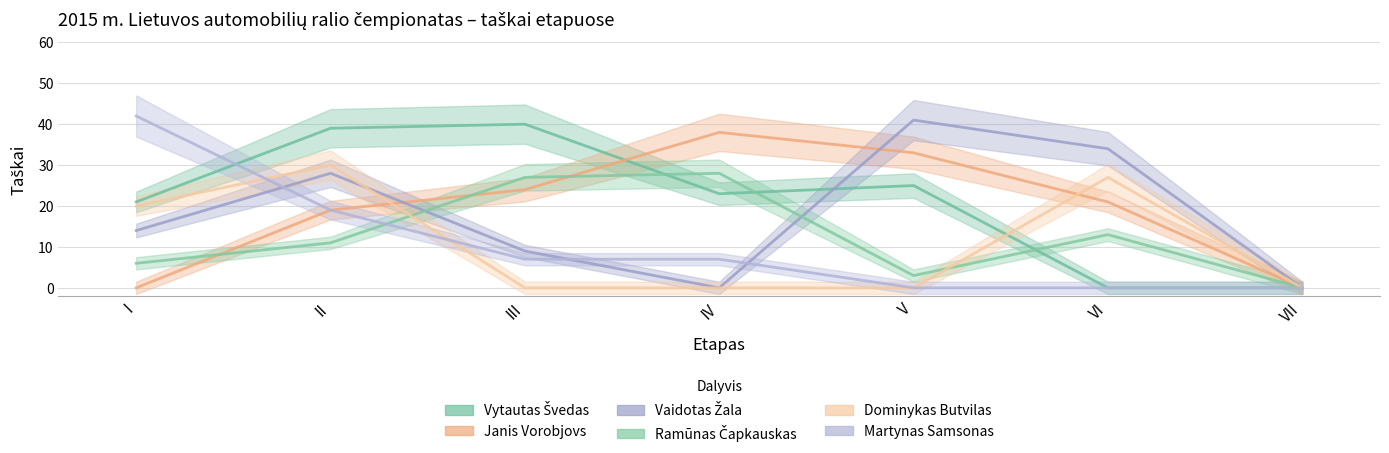

At I, list the series in order from smallest to largest.

Janis Vorobjovs, Ramūnas Čapkauskas, Vaidotas Žala, Dominykas Butvilas, Vytautas Švedas, Martynas Samsonas